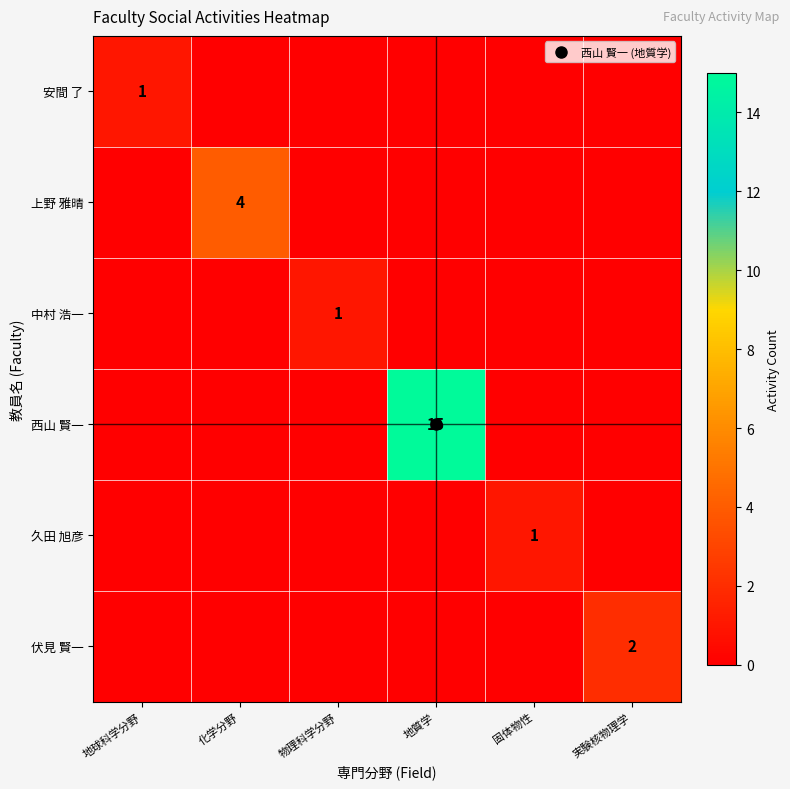

The value of 伏見 賢一 at 実験核物理学 is 1. True or false?

False